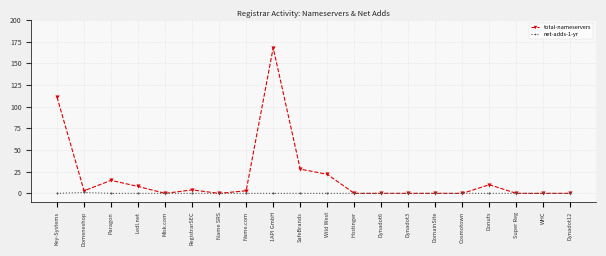

What is the label of the 16th point from the left?

Cosmotown